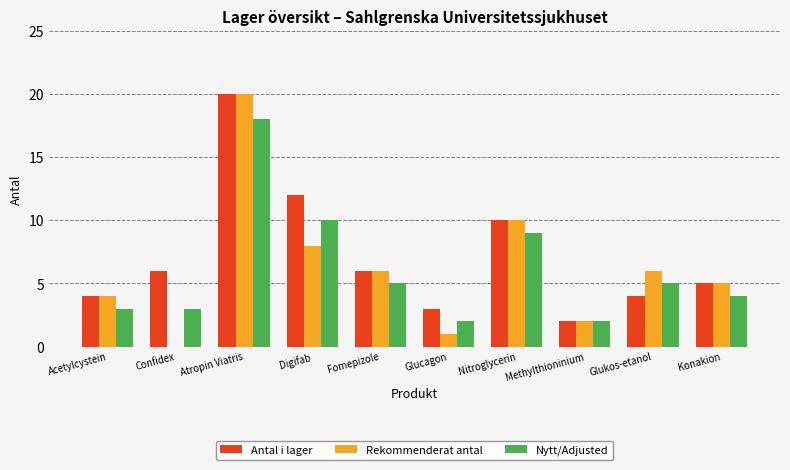

Which label corresponds to the largest value in the chart?

Atropin Viatris